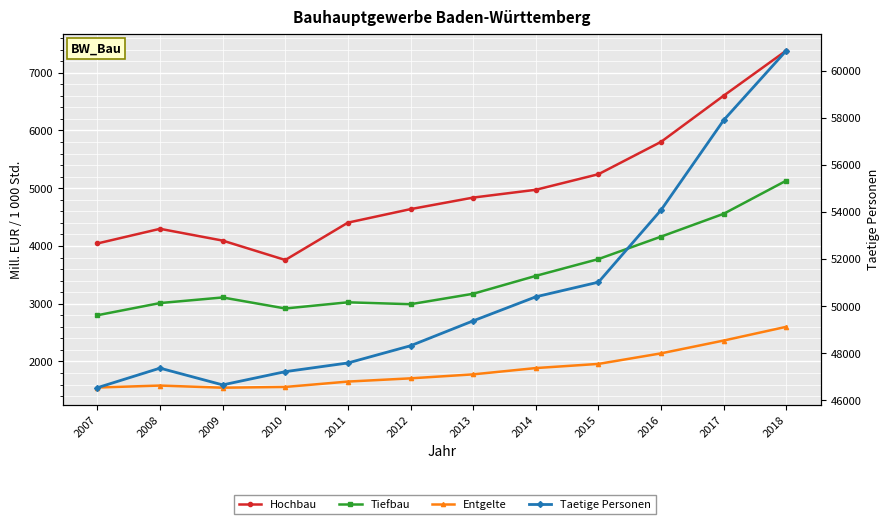

The Tiefbau series shows 4558 at 2017. True or false?

True